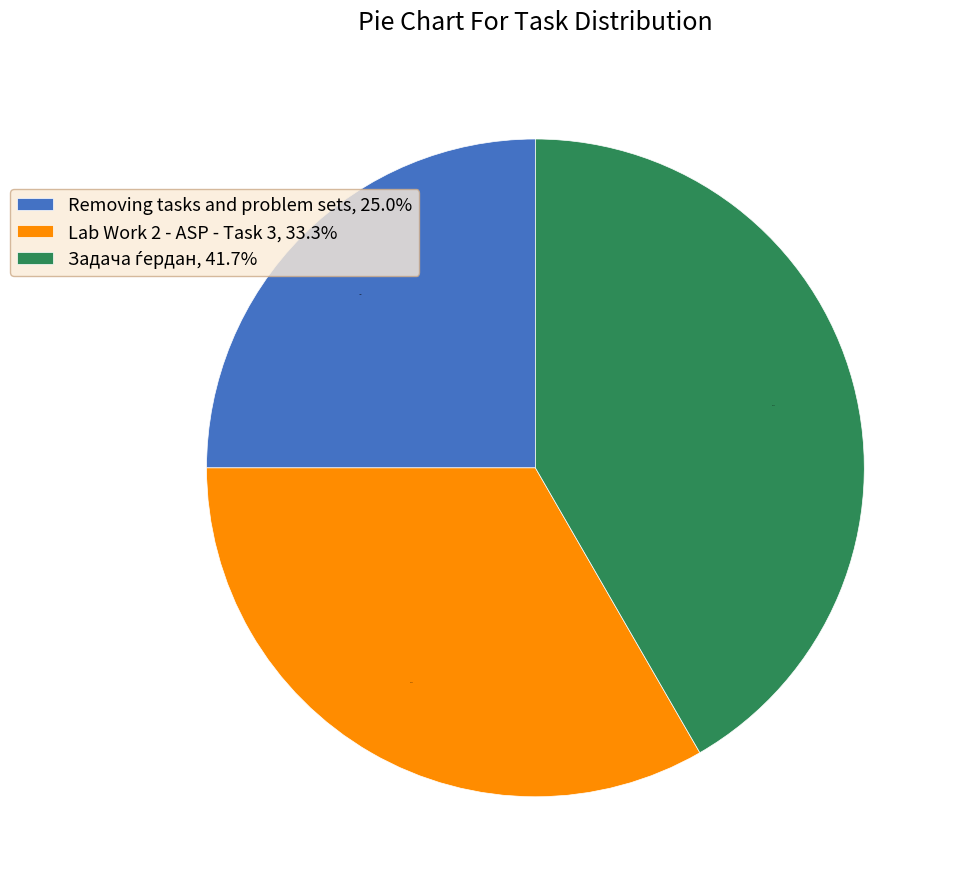

Does any single category account for the majority?

No